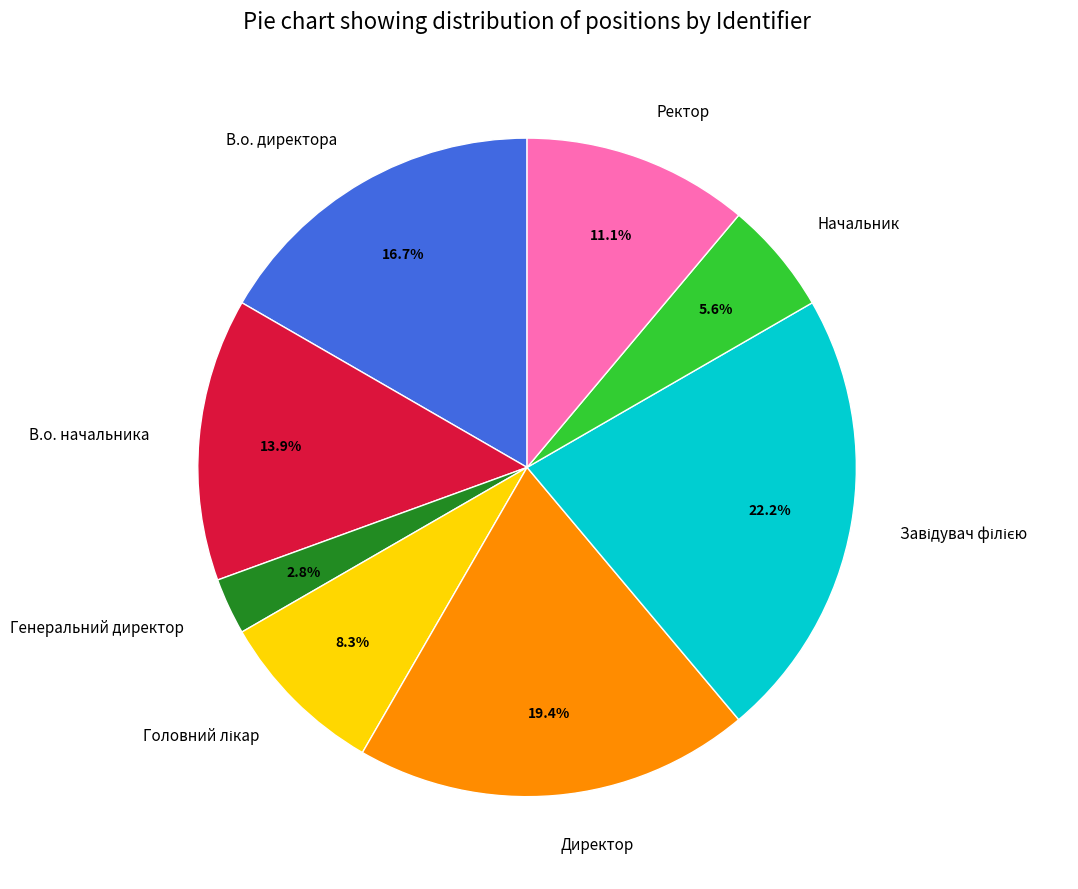

How many segments does this pie chart have?

8